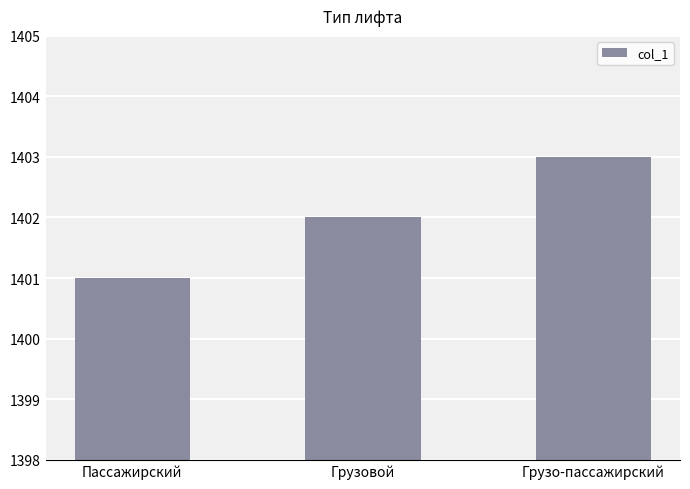

Rank the categories by value from highest to lowest.

Грузо-пассажирский, Грузовой, Пассажирский